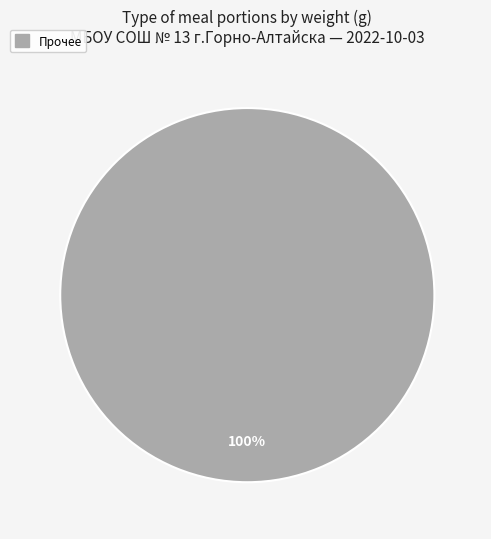

Is there any slice that represents more than half of the pie?

Yes